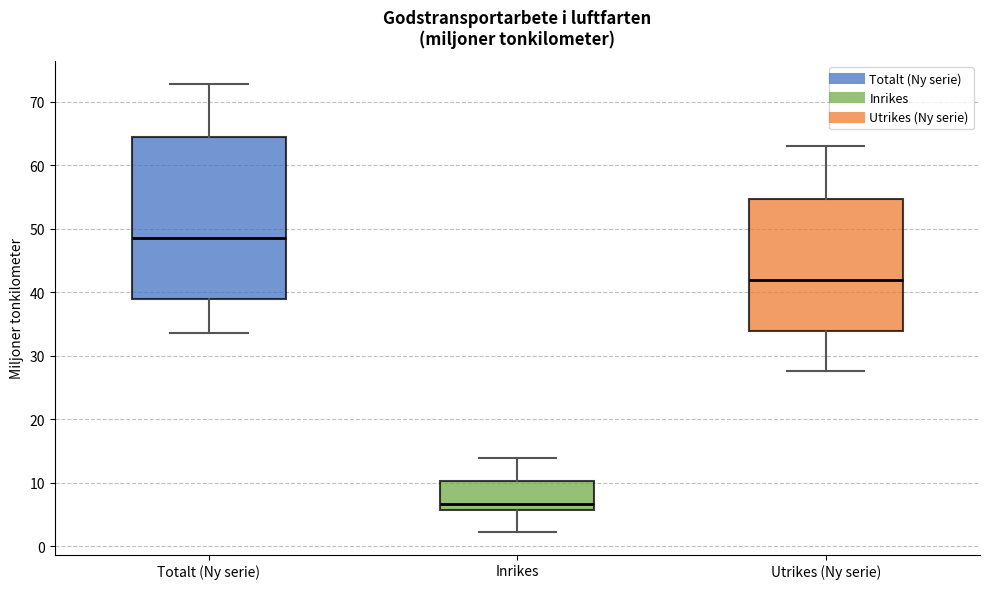

Which box has the highest median line?

Totalt (Ny serie)